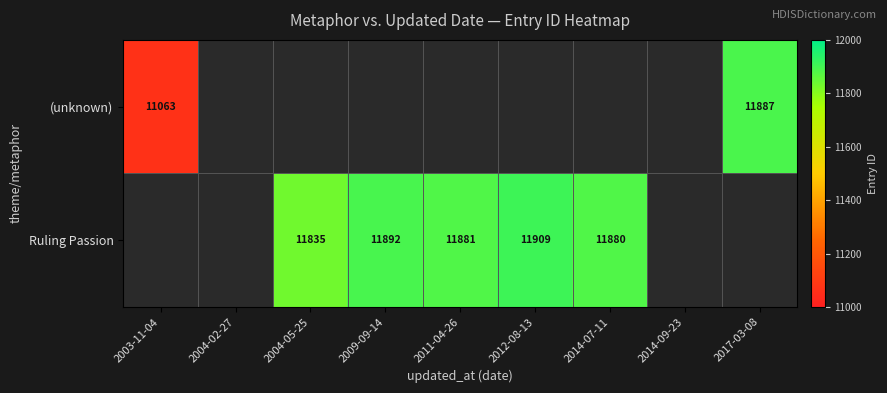

At how many categories does at least one series exceed 11466?

6